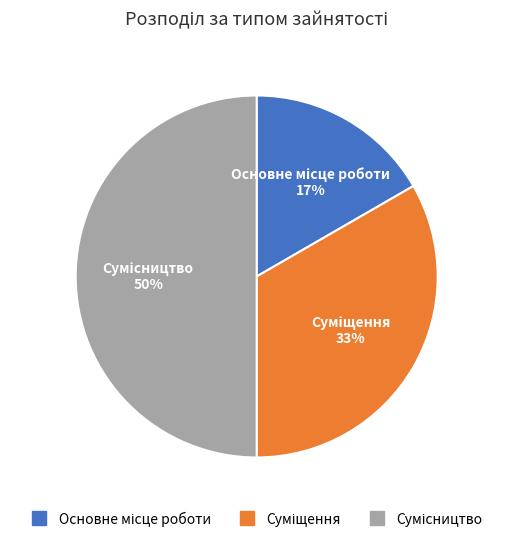

To the nearest percent, what is the average slice percentage?

33%